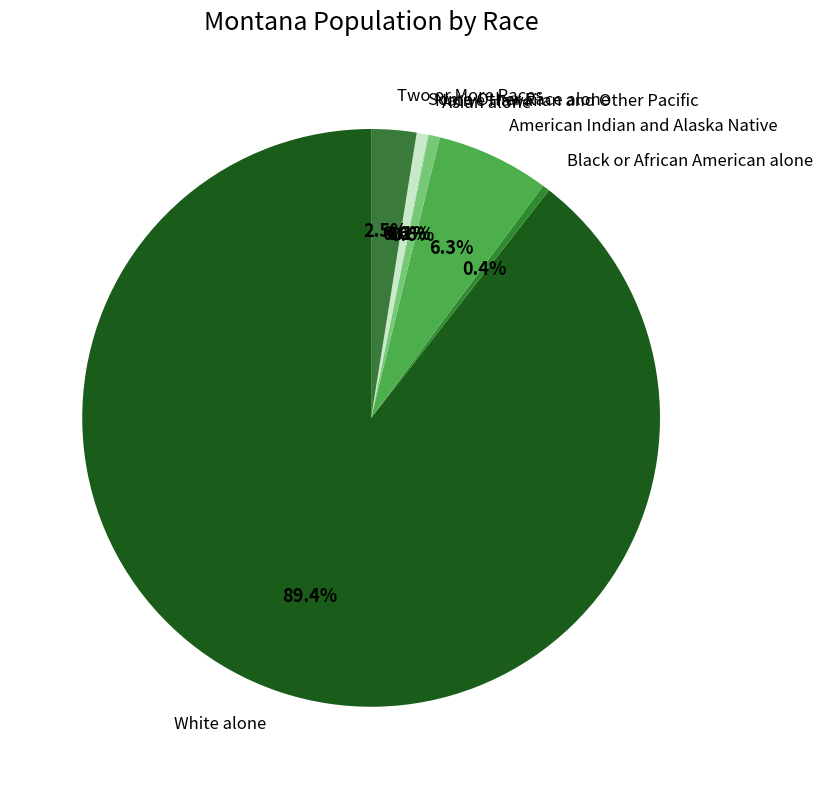

The White alone slice represents 89% of the pie. True or false?

True